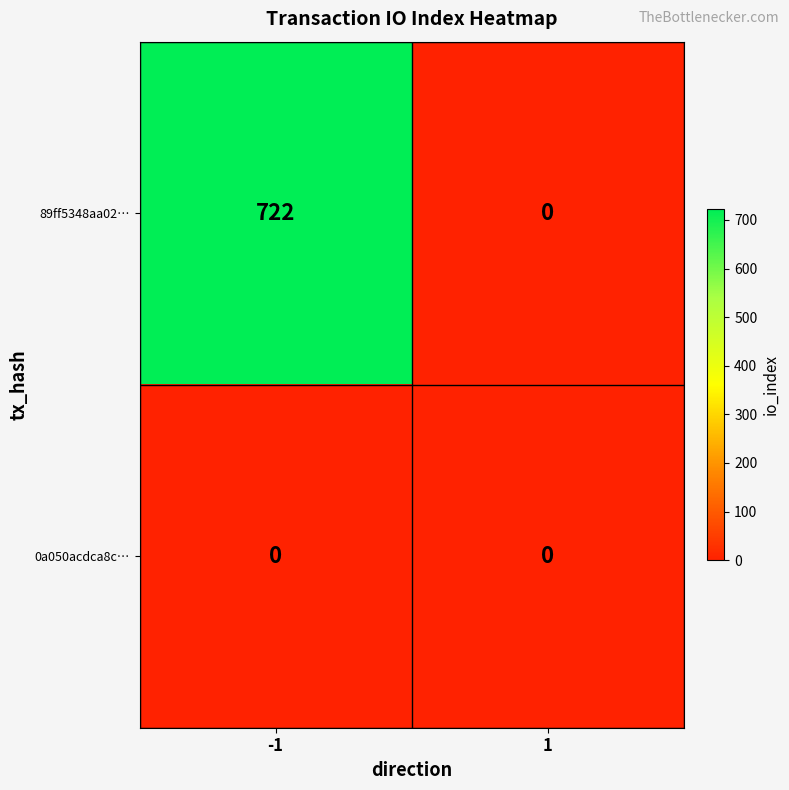

At how many categories does at least one series exceed 352?

1